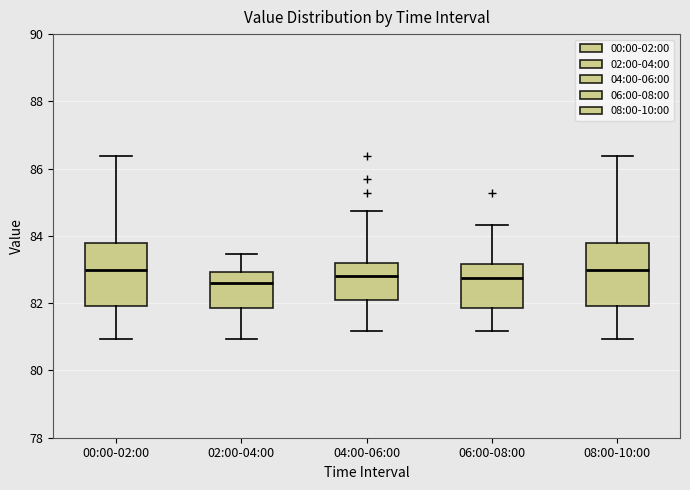

Reading left to right, transcribe this box plot: for each box, give where its median line is, the range the box spans, and where its two whiskers end, as read against the y-axis. The values are not printed on the chart, so give them approximately, as read against the axis.

00:00-02:00: median 83.0, box 82.0 to 83.8, whiskers 81.0 to 86.4
02:00-04:00: median 82.6, box 81.8 to 83.0, whiskers 81.0 to 83.4
04:00-06:00: median 82.8, box 82.0 to 83.2, whiskers 81.2 to 84.8
06:00-08:00: median 82.8, box 81.8 to 83.2, whiskers 81.2 to 84.4
08:00-10:00: median 83.0, box 82.0 to 83.8, whiskers 81.0 to 86.4